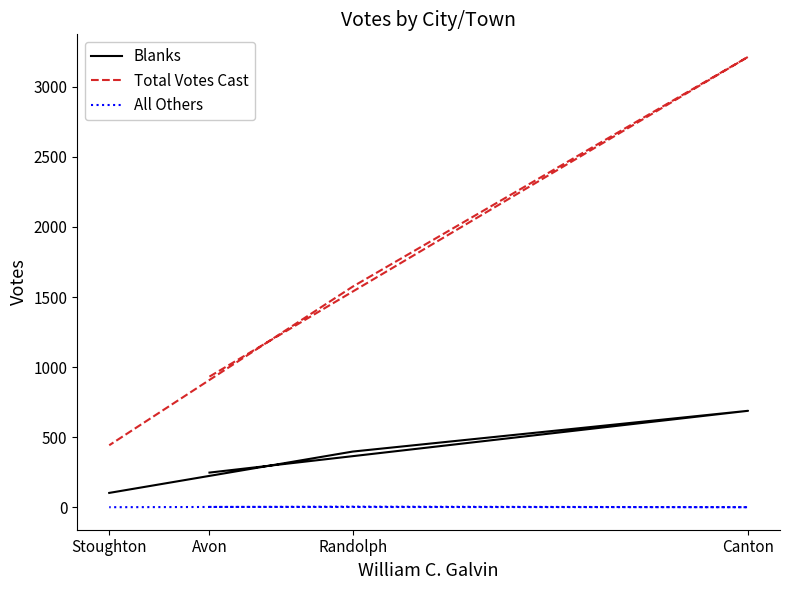

In Total Votes Cast, how many points are higher than both neighbors (excluding endpoints)?

1